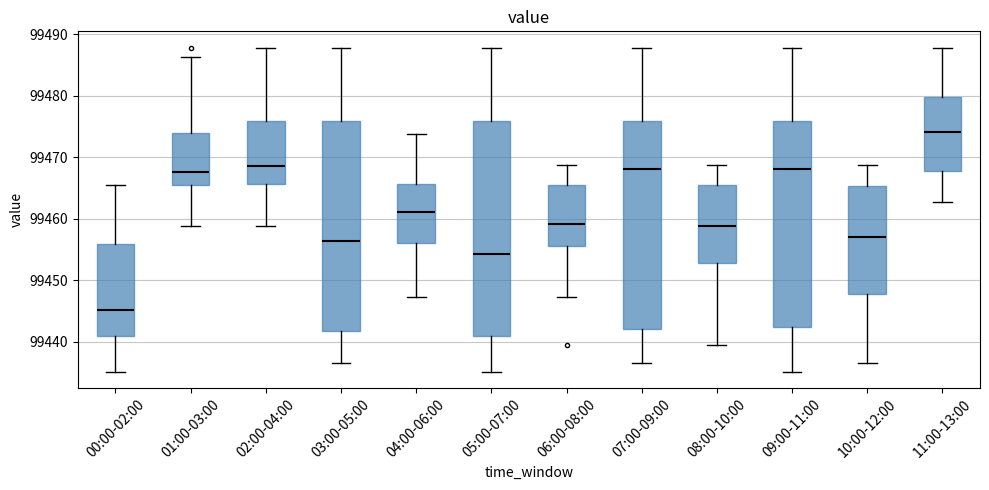

Reading left to right, read every box against the y-axis: the position of its median line, the range the box covers, and the ends of its whiskers. The values are not printed on the chart, so give them approximately, as read against the axis.

00:00-02:00: median 99445, box 99441 to 99456, whiskers 99435 to 99465
01:00-03:00: median 99468, box 99465 to 99474, whiskers 99459 to 99486
02:00-04:00: median 99469, box 99466 to 99476, whiskers 99459 to 99488
03:00-05:00: median 99456, box 99442 to 99476, whiskers 99437 to 99488
04:00-06:00: median 99461, box 99456 to 99466, whiskers 99447 to 99474
05:00-07:00: median 99454, box 99441 to 99476, whiskers 99435 to 99488
06:00-08:00: median 99459, box 99456 to 99465, whiskers 99447 to 99469
07:00-09:00: median 99468, box 99442 to 99476, whiskers 99437 to 99488
08:00-10:00: median 99459, box 99453 to 99465, whiskers 99440 to 99469
09:00-11:00: median 99468, box 99442 to 99476, whiskers 99435 to 99488
10:00-12:00: median 99457, box 99448 to 99465, whiskers 99437 to 99469
11:00-13:00: median 99474, box 99468 to 99480, whiskers 99463 to 99488